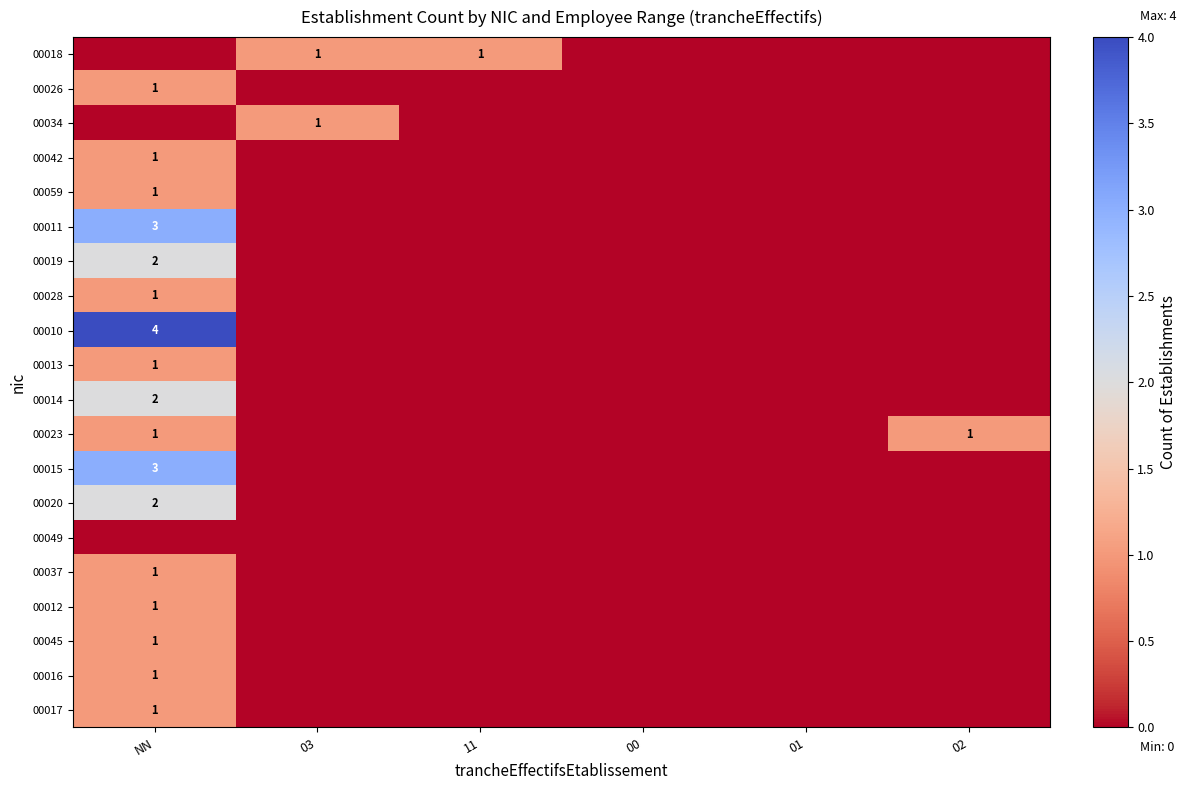

True or false: 00014 has a value of 1 at NN.

False